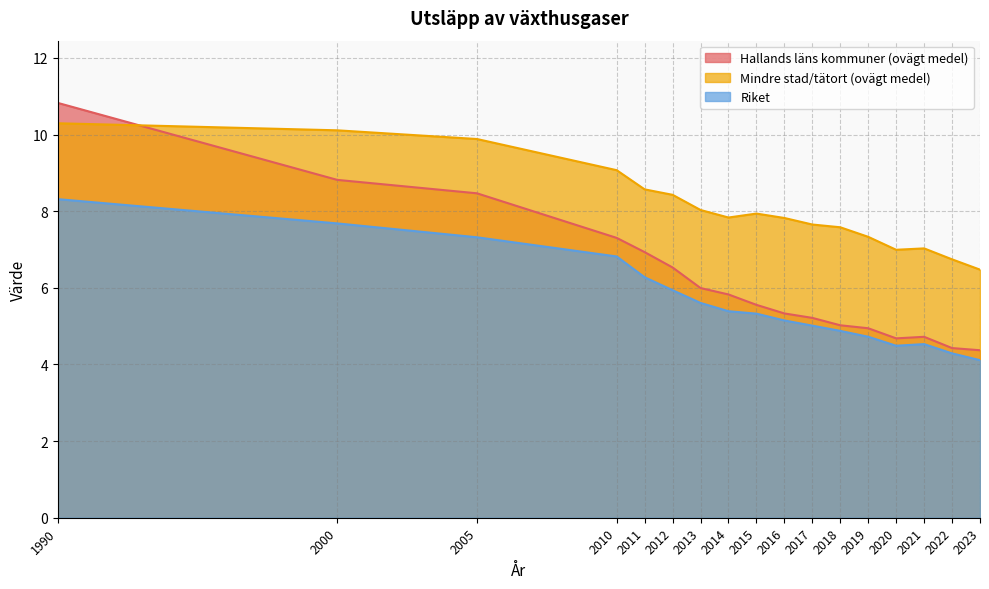

Where is Hallands läns kommuner (ovägt medel) nearest to the value 7?

2011